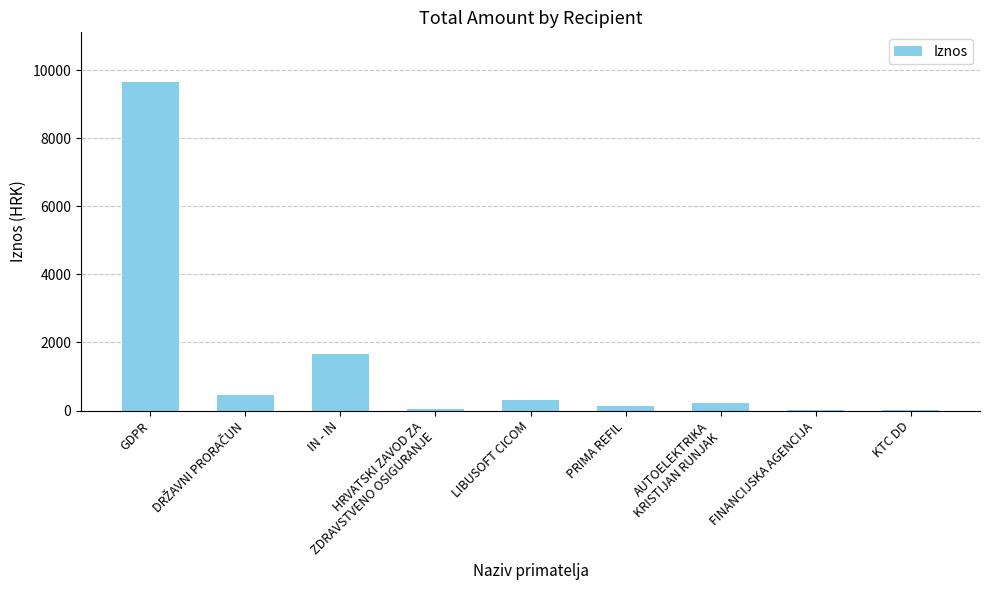

The value at GDPR is 9664.6. True or false?

True